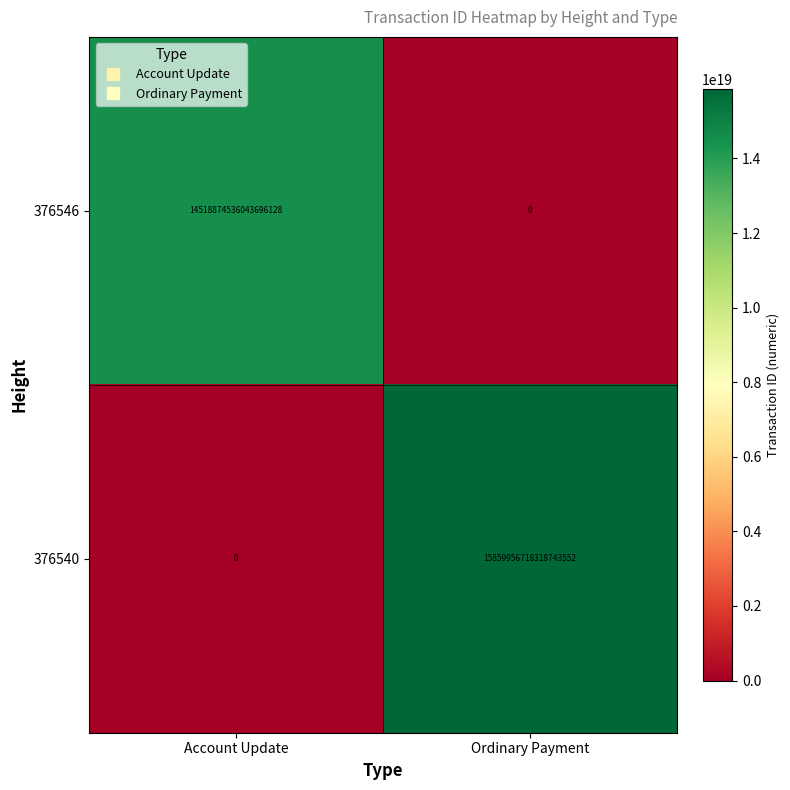

Rank the series by their average value, from lowest to highest.

376546, 376540